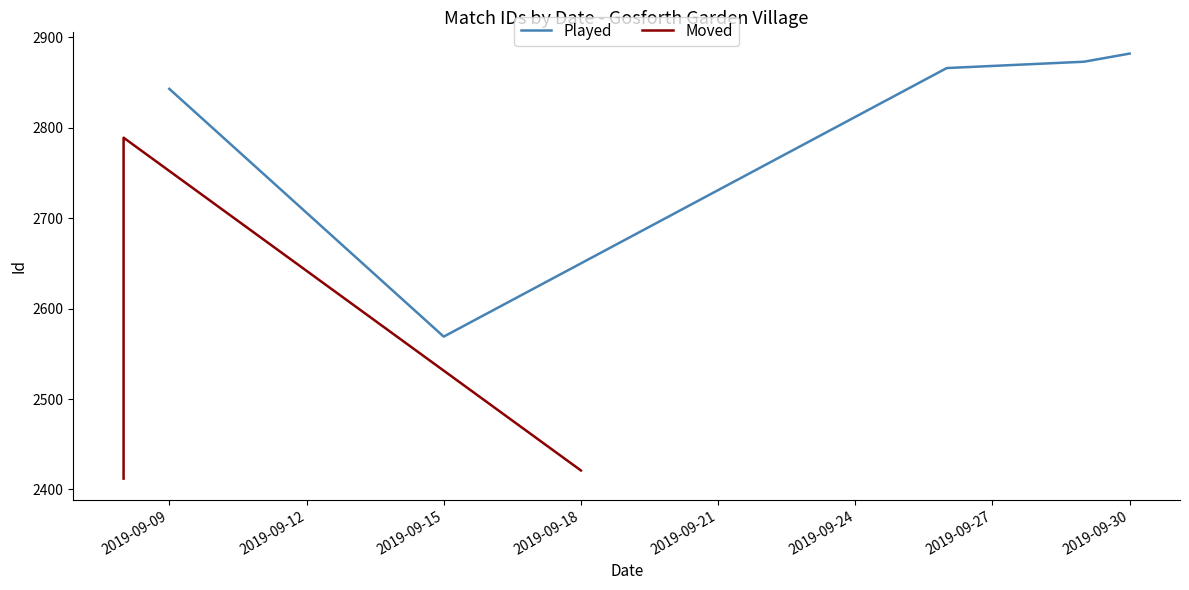

Reading left to right, list all the values displayed in this chart.

Played: 2843	2569	2866	2873	2882
Moved: 2412	2567	2659	2789	2421